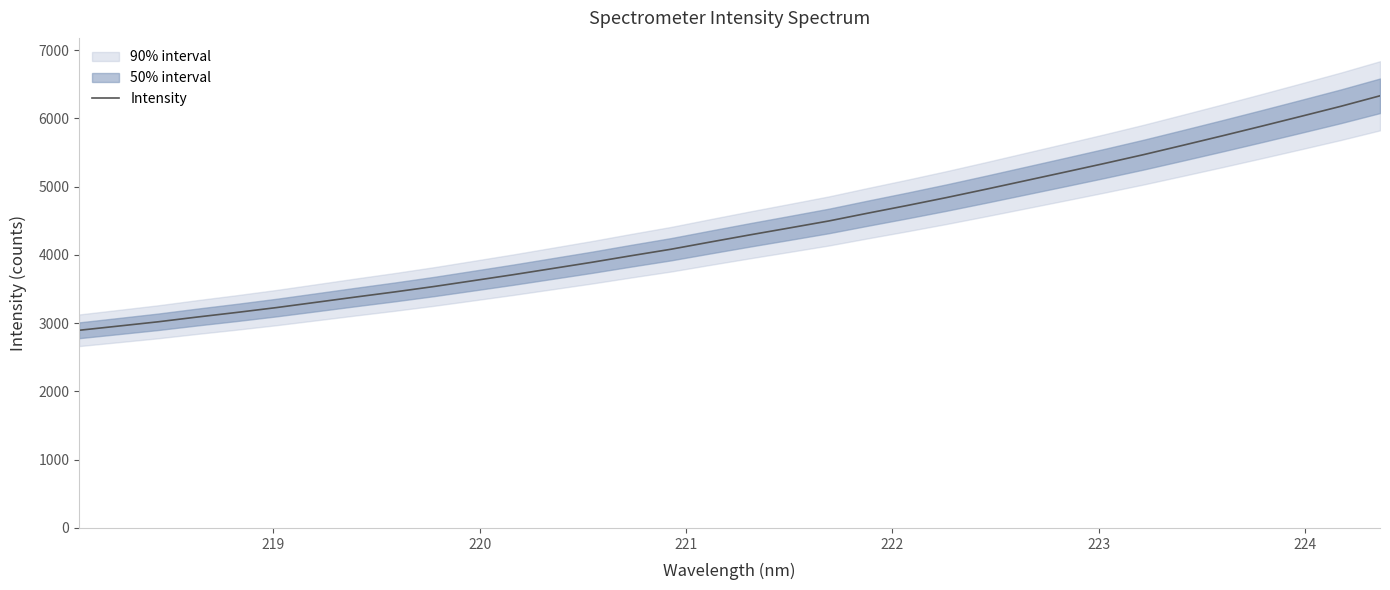

What is the lowest value of the Intensity series?

2895.2